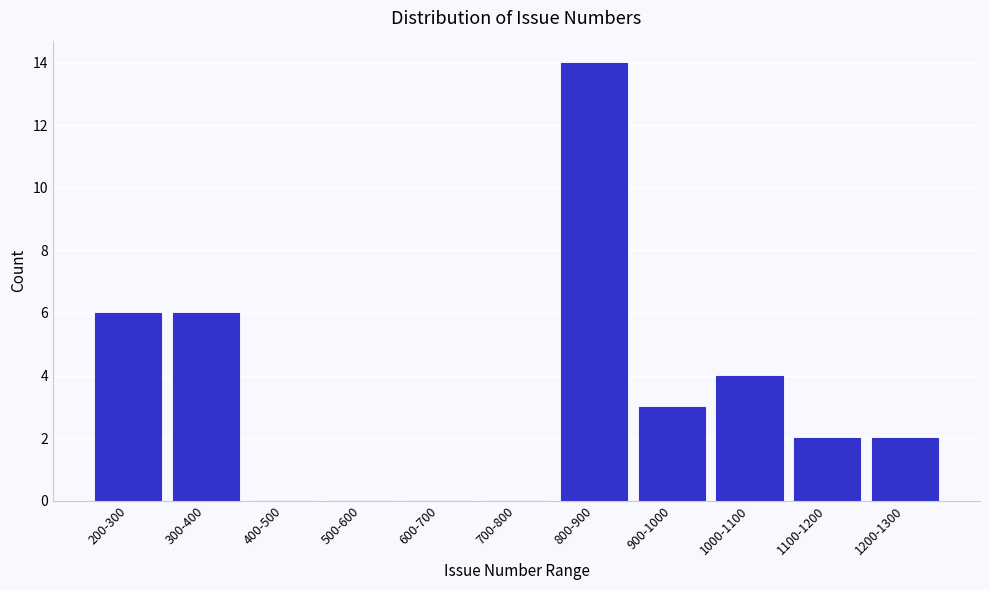

Reading left to right, list all the values displayed in this chart.

200-300=6	300-400=6	400-500=0	500-600=0	600-700=0	700-800=0	800-900=14	900-1000=3	1000-1100=4	1100-1200=2	1200-1300=2